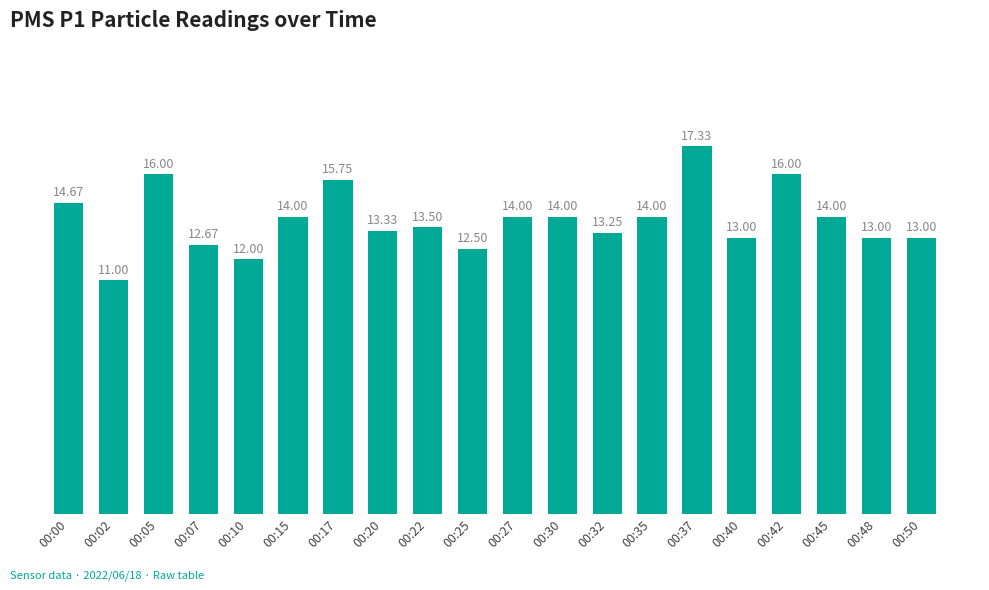

The value at 00:48 is 6.7. True or false?

False